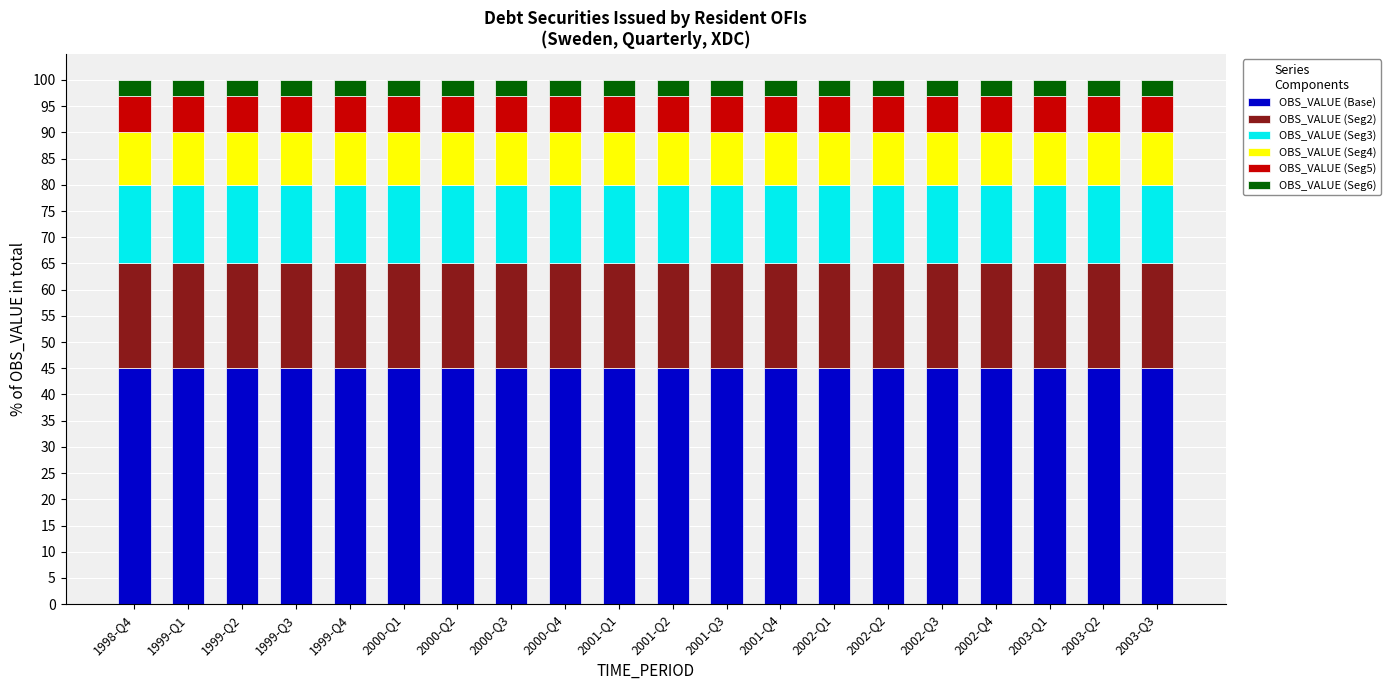

Is it true that OBS_VALUE (Base) equals 79.5 at 2002-Q4?

False